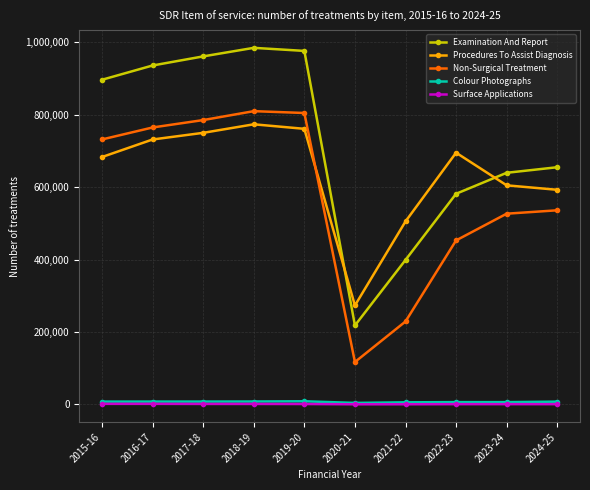

What is the difference between the second highest and second lowest values in the Non-Surgical Treatment series?

575964